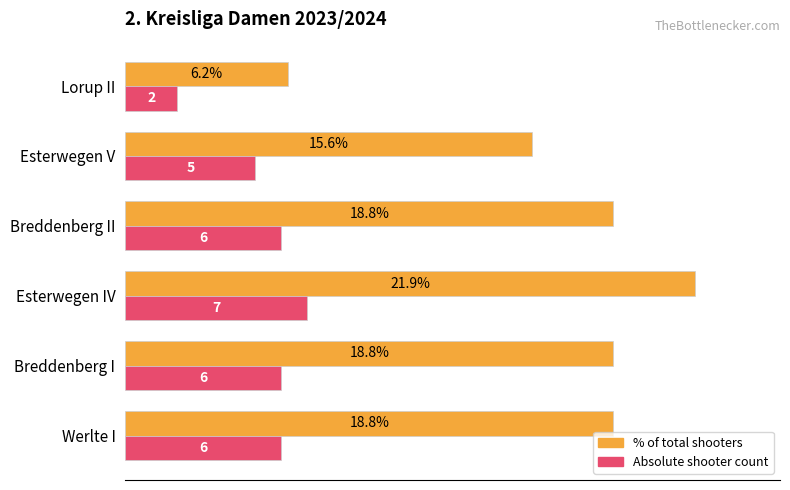

At which category is the sum across all series the highest?

Esterwegen IV